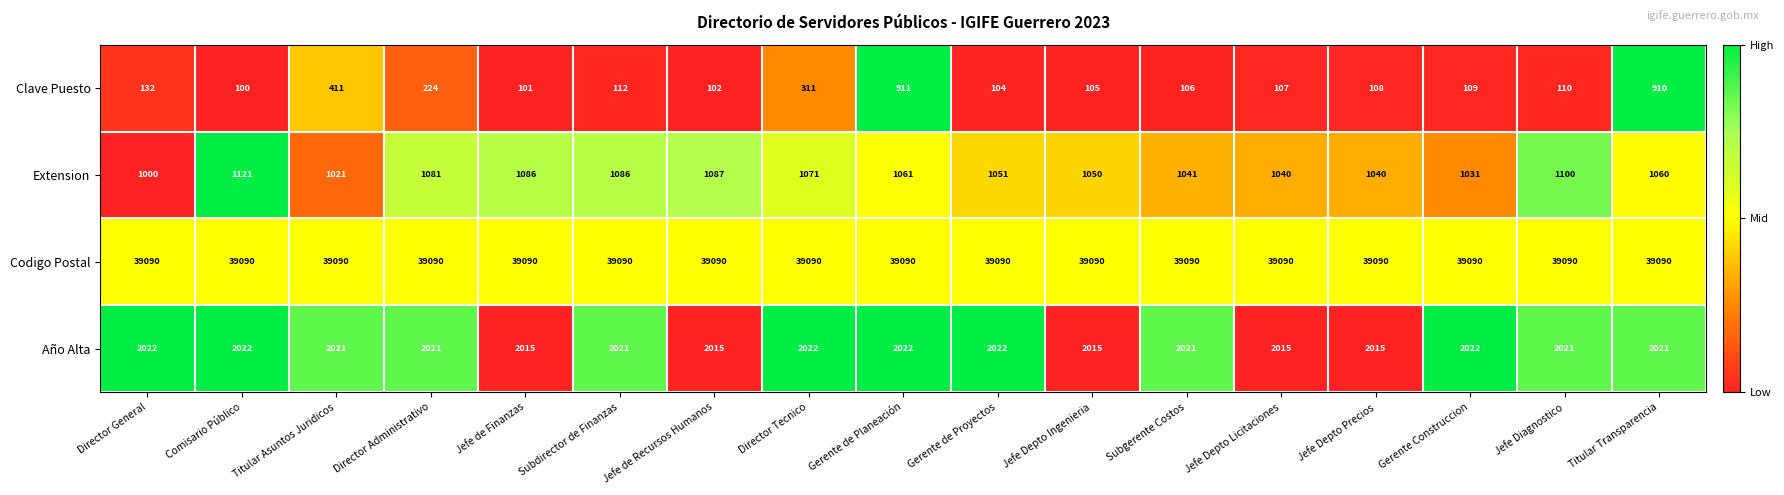

Which series changed the most between Director Tecnico and Jefe Depto Precios?

Clave Puesto